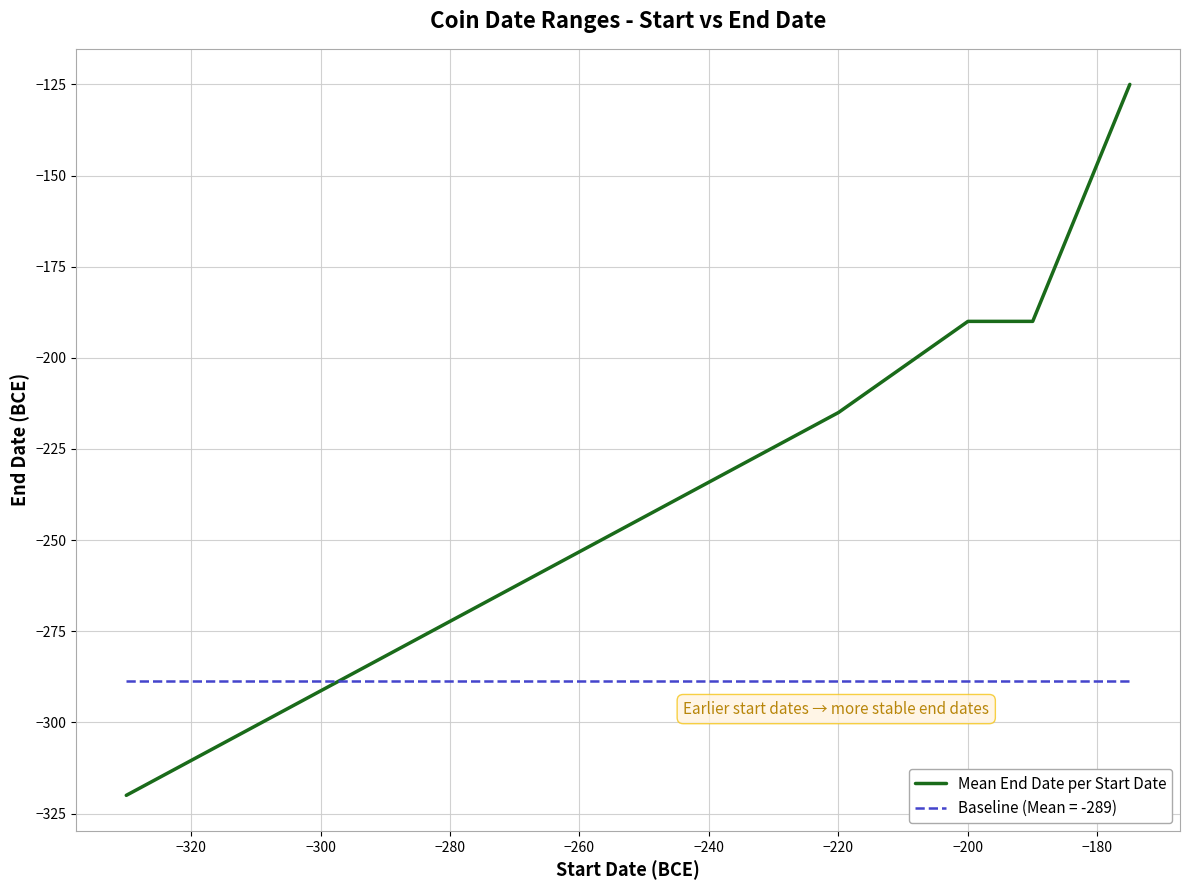

What is the lowest value of the Mean End Date per Start Date series?

-320